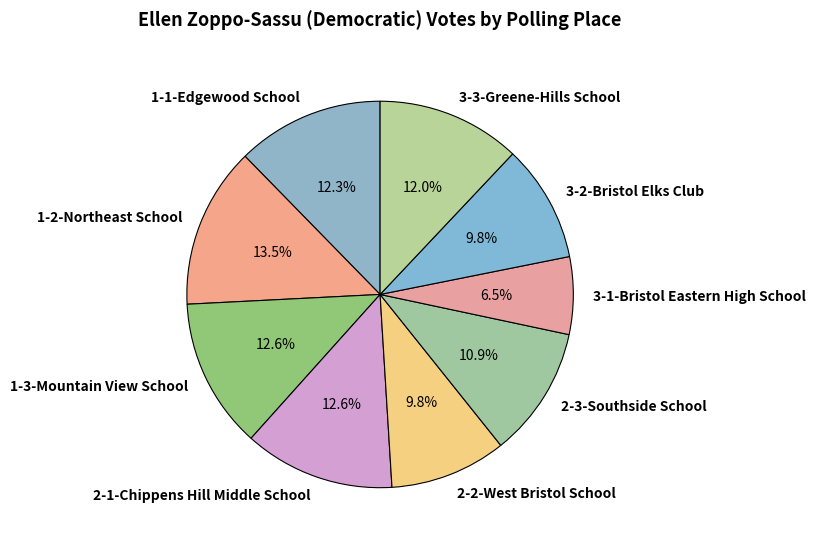

Count the number of slices in the pie.

9